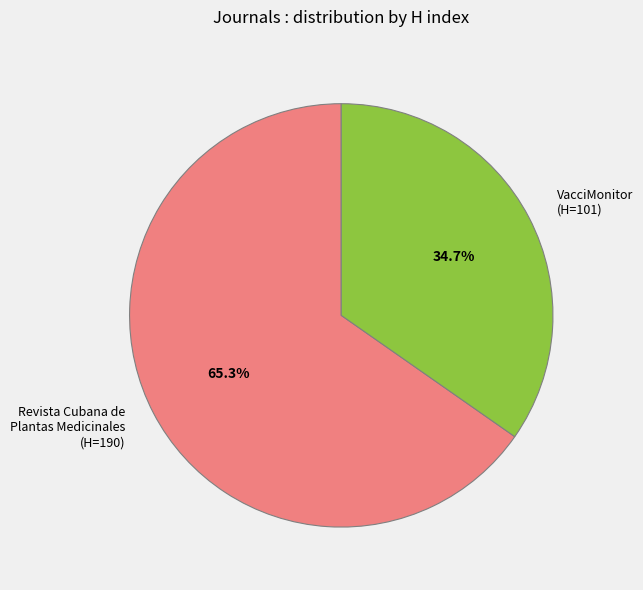

Is there any slice that represents more than half of the pie?

Yes